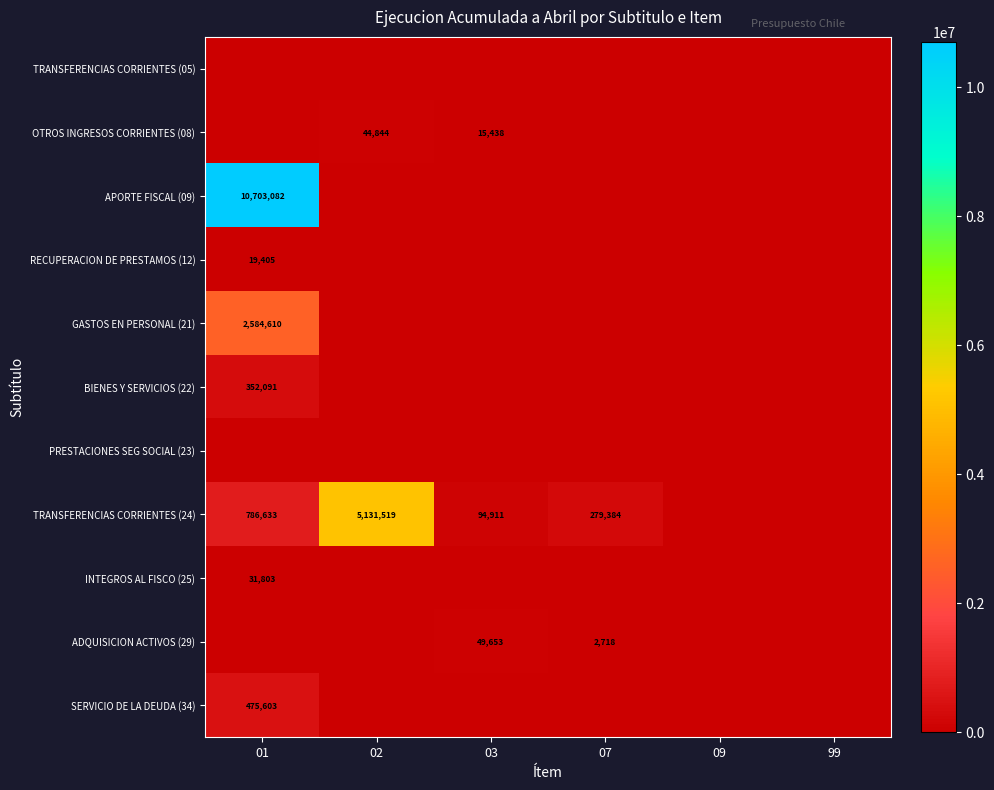

Between 01 and 07, which series saw the biggest shift?

APORTE FISCAL (09)